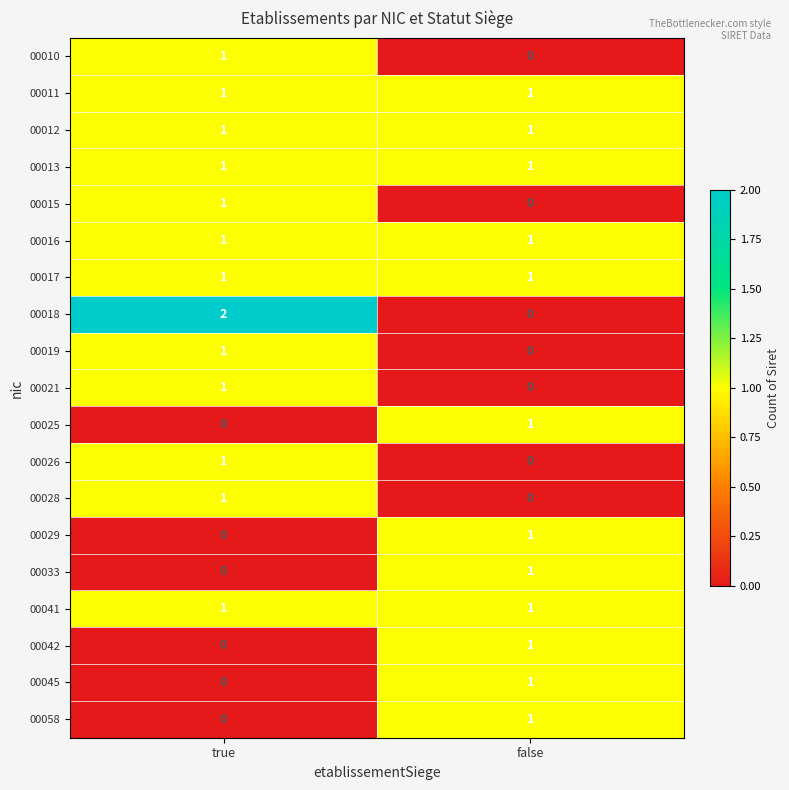

Rank the categories by 00028 value from highest to lowest.

true, false